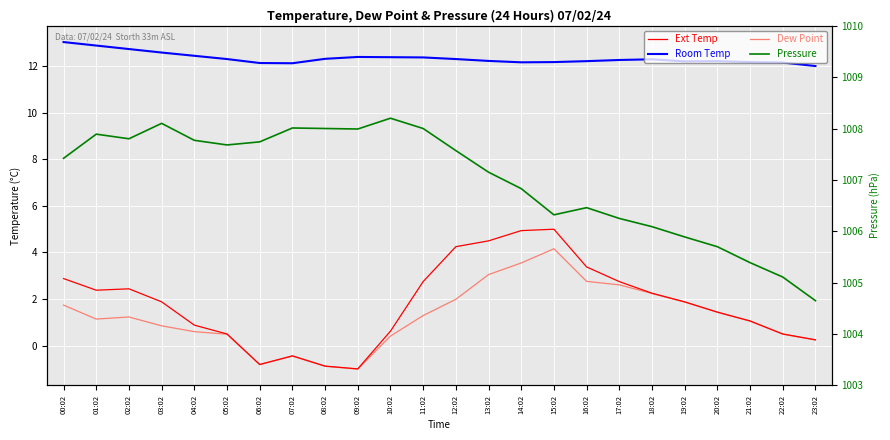

Rank the series at 00:02 from highest to lowest value.

Pressure, Room Temp, Ext Temp, Dew Point